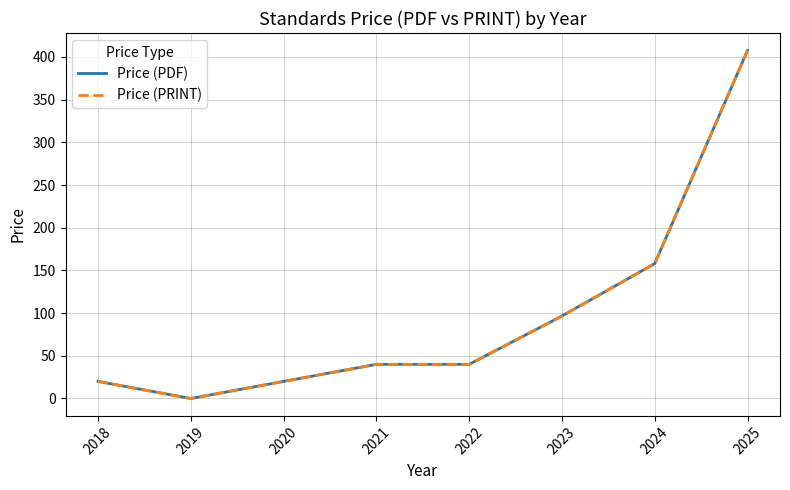

Does the chart display data point markers on the line(s)?

No